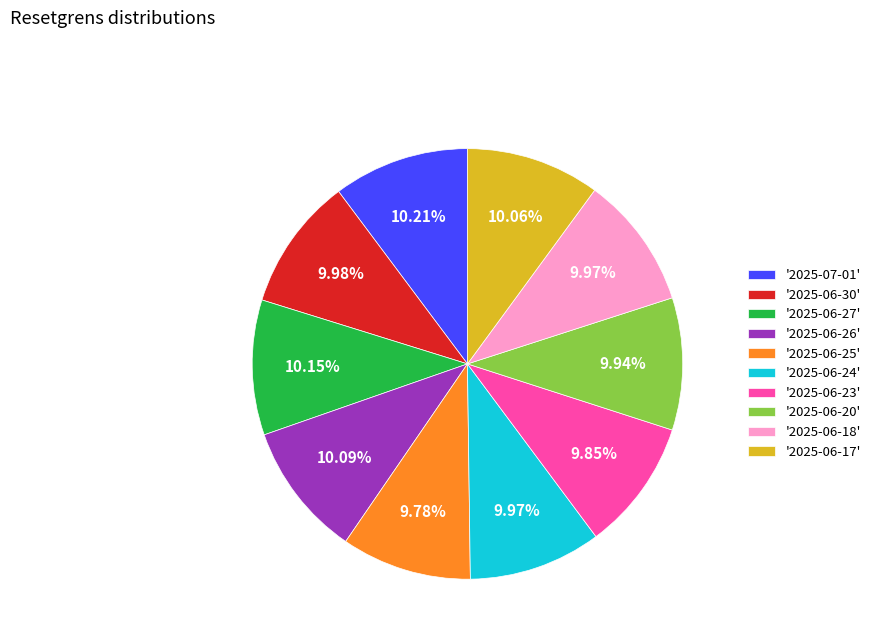

Count the number of slices in the pie.

10